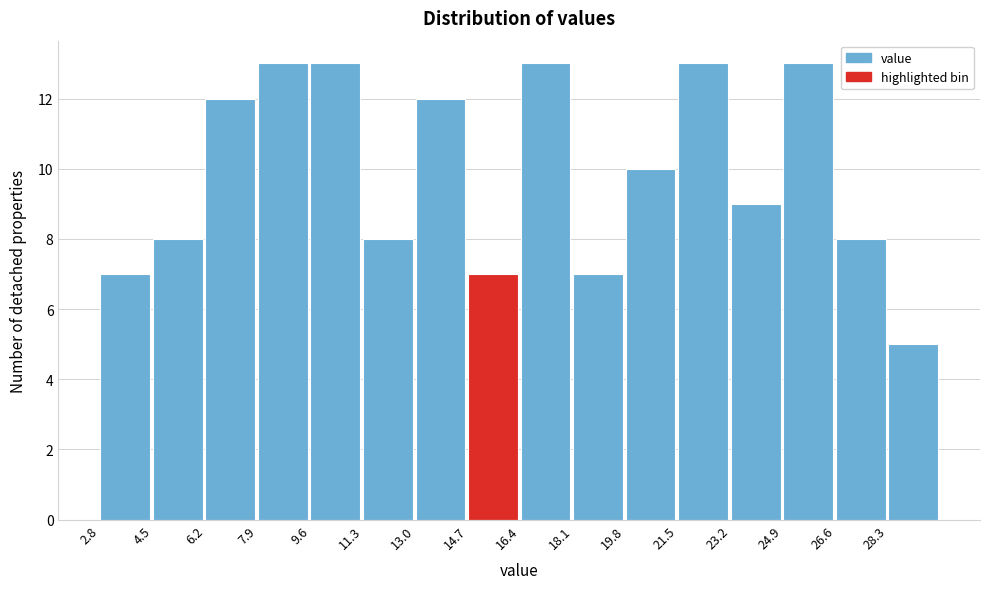

Reading left to right, list every bar in this chart as the range it spans on the x-axis followed by its height. Neither the bar edges nor the heights are printed on the chart, so give them approximately, as read against the axes.

2.8 to 4.5: 7
4.5 to 6.2: 8
6.2 to 7.9: 12
7.9 to 9.6: 13
9.6 to 11.3: 13
11.3 to 13.0: 8
13.0 to 14.7: 12
14.7 to 16.4: 7
16.4 to 18.1: 13
18.1 to 19.8: 7
19.8 to 21.5: 10
21.5 to 23.2: 13
23.2 to 24.9: 9
24.9 to 26.6: 13
26.6 to 28.3: 8
28.3 to 30.0: 5